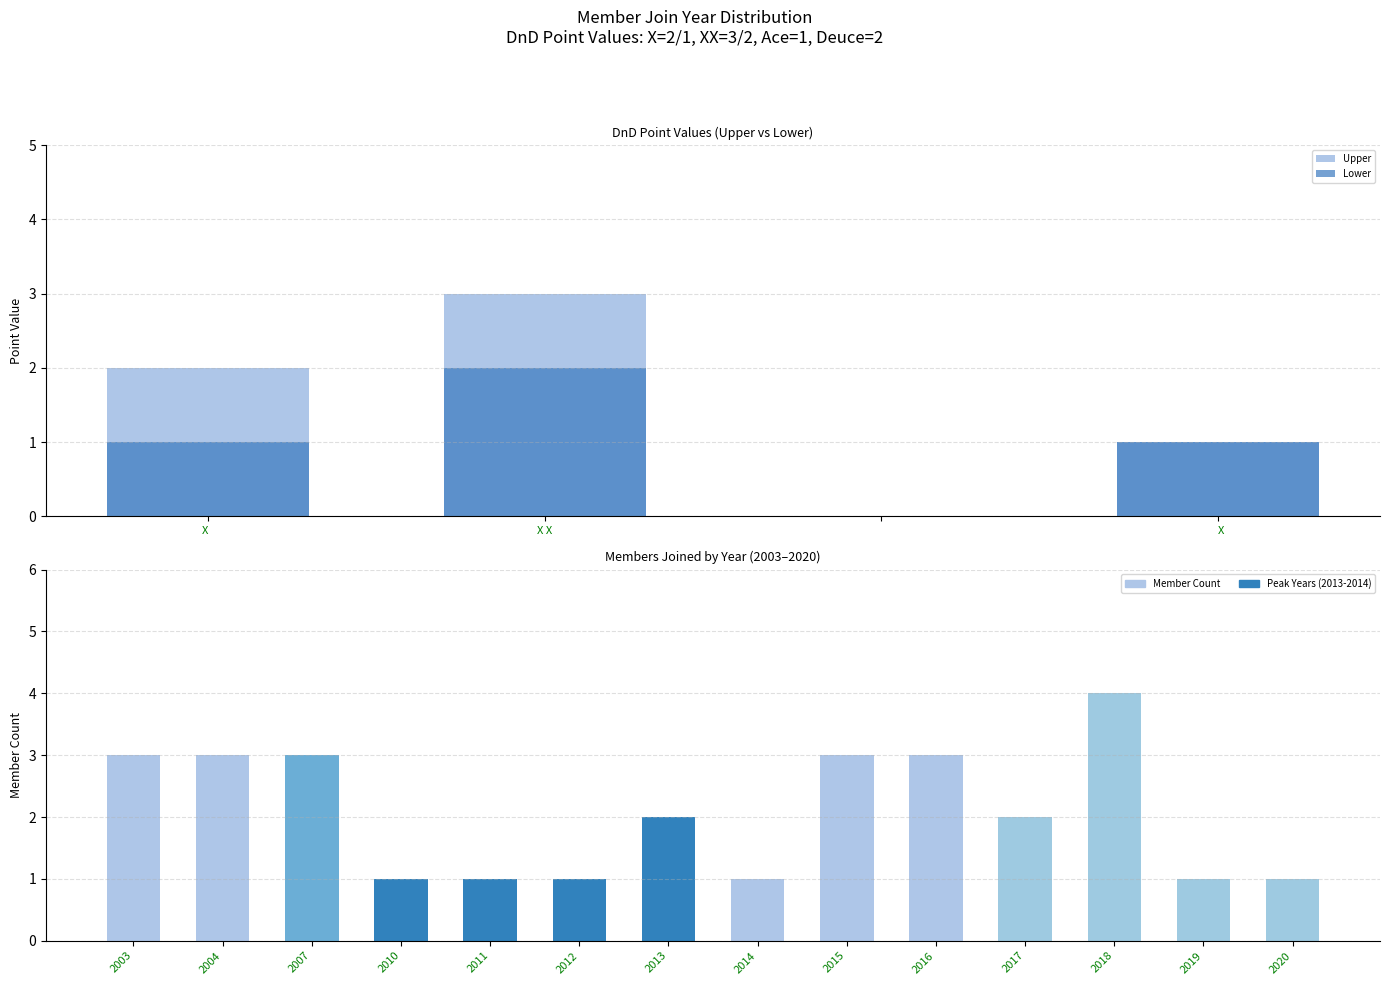

List the series in order of their overall mean, lowest first.

Lower, Upper